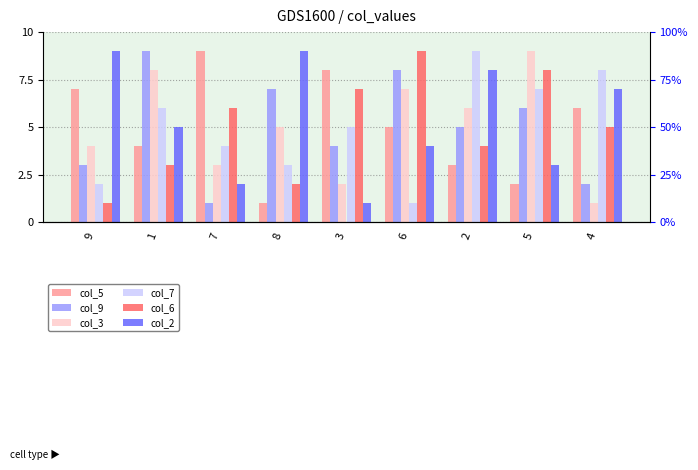

How many bars are there in total?

54